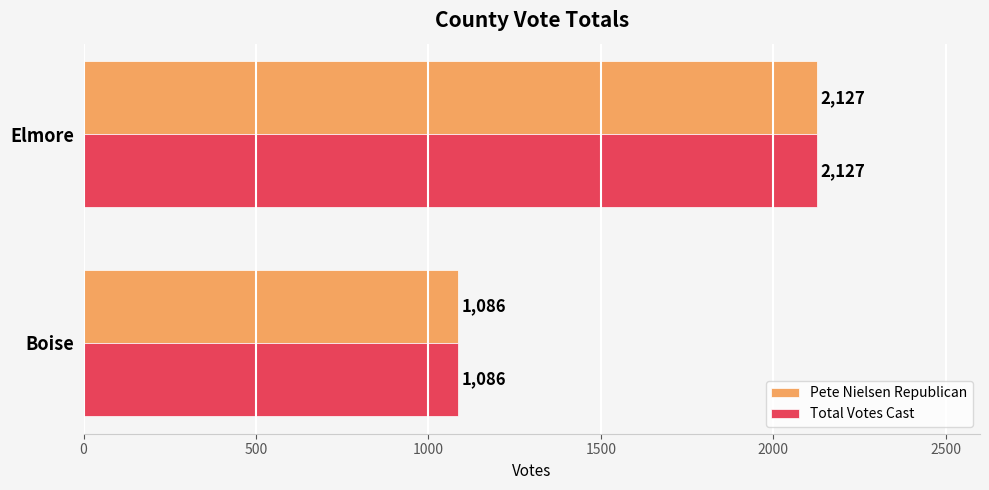

What is the minimum value for Pete Nielsen Republican?

1086